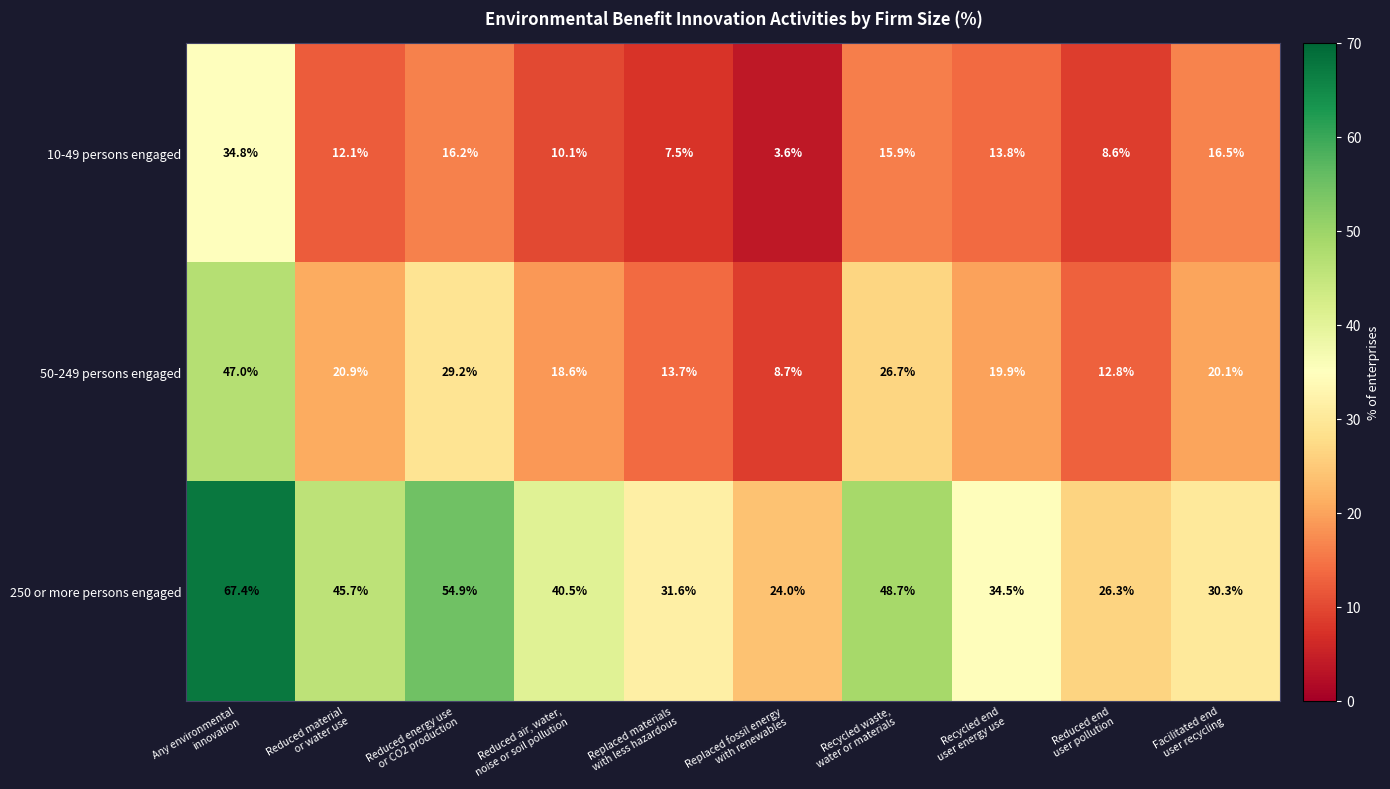

Which series has the largest total across all categories?

250 or more persons engaged